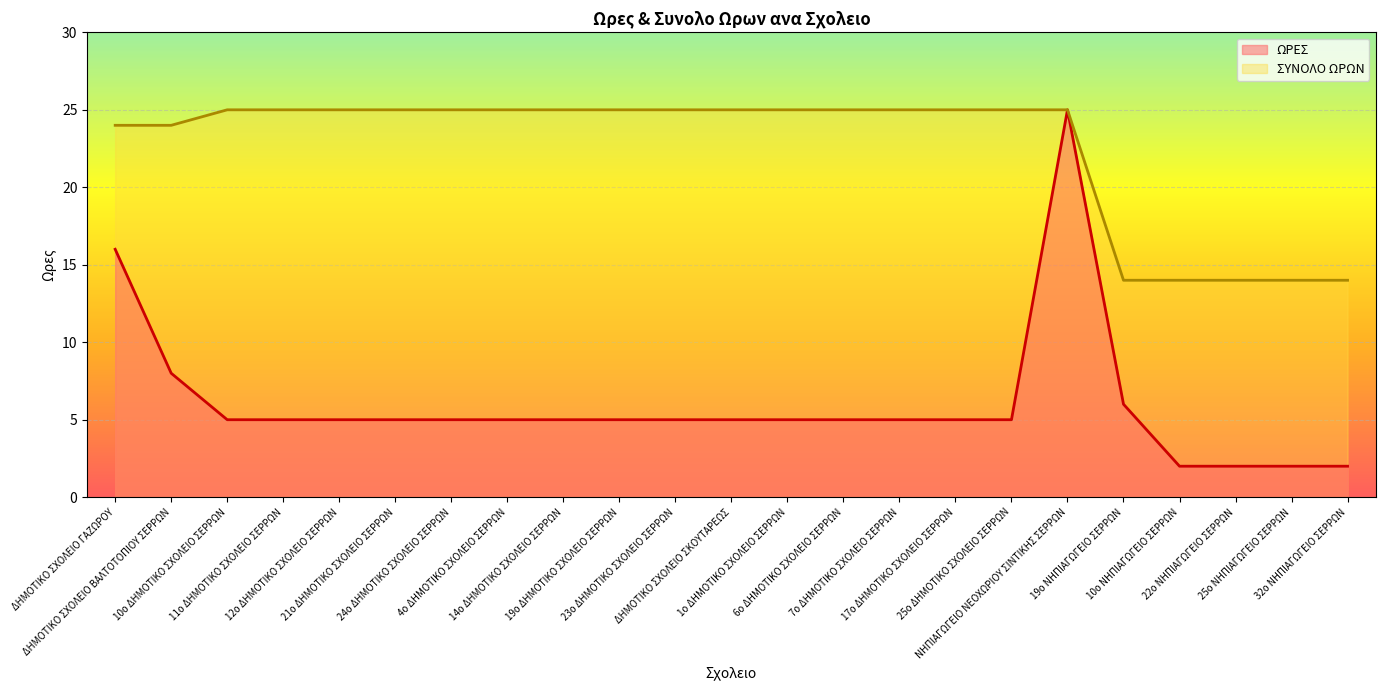

What is the difference between the maximum and minimum values in the ΣΥΝΟΛΟ ΩΡΩΝ series?

11